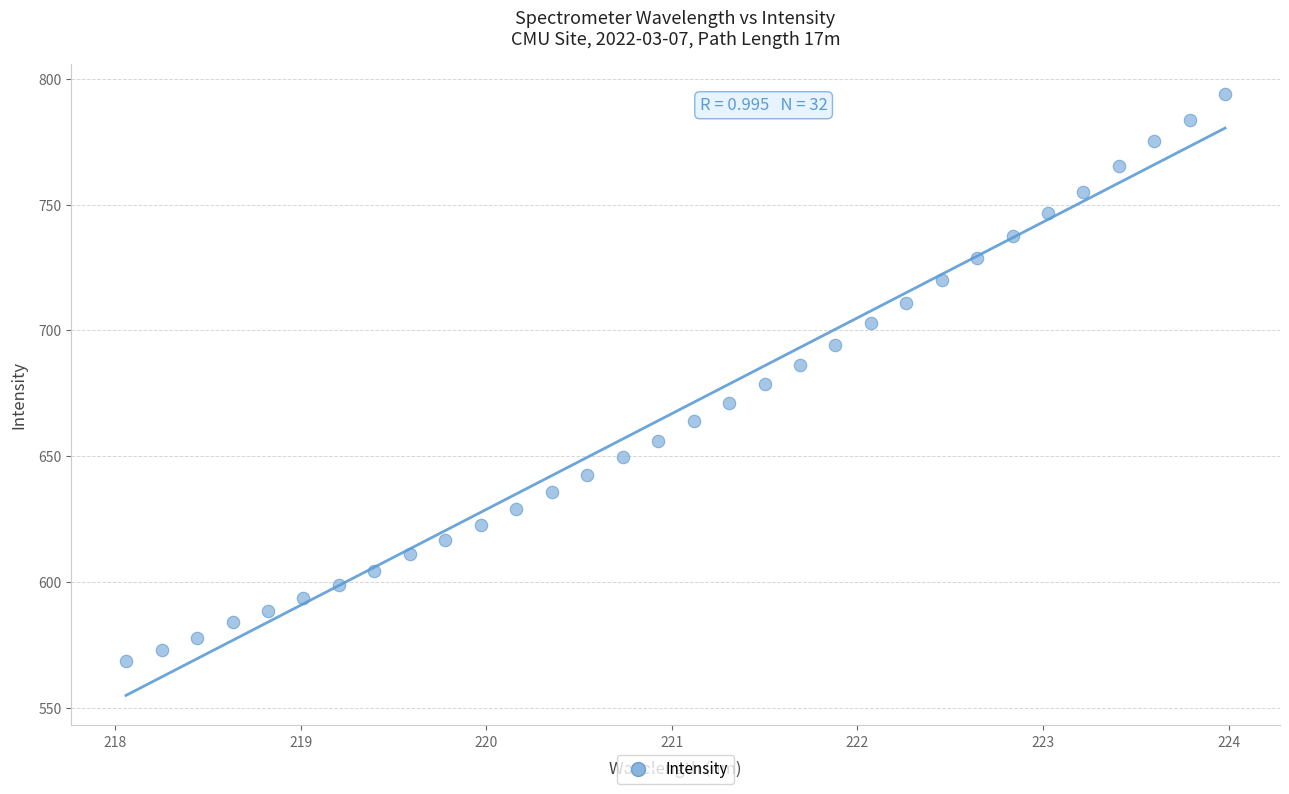

What is the range of Y values (max minus min)?

225.6